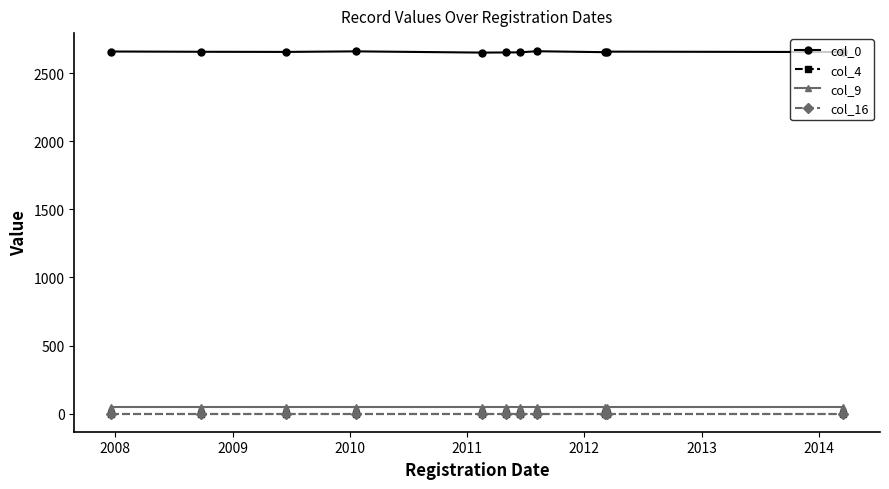

Reading left to right, what are all the values shown in this chart?

col_0: 2660	2658	2657	2661	2652	2653	2654	2662	2655	2659	2656
col_4: 0	0	0	0	0	0	0	0	0	0	0
col_9: 48	48	48	48	48	48	48	48	48	48	48
col_16: 0	0	0	0	0	0	0	0	0	0	0